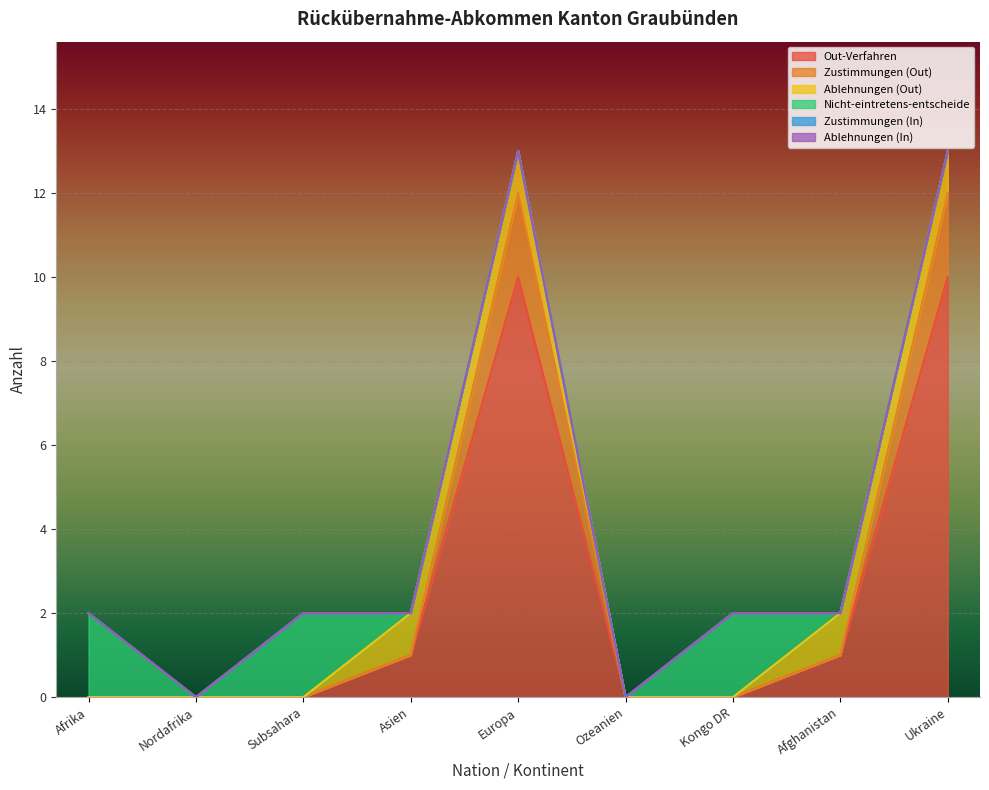

Reading left to right, list all the values displayed in this chart.

Out-Verfahren: 0	0	0	1	10	0	0	1	10
Zustimmungen (Out): 0	0	0	0	2	0	0	0	2
Ablehnungen (Out): 0	0	0	1	1	0	0	1	1
Nicht-eintretens-entscheide: 2	0	2	0	0	0	2	0	0
Zustimmungen (In): 0	0	0	0	0	0	0	0	0
Ablehnungen (In): 0	0	0	0	0	0	0	0	0